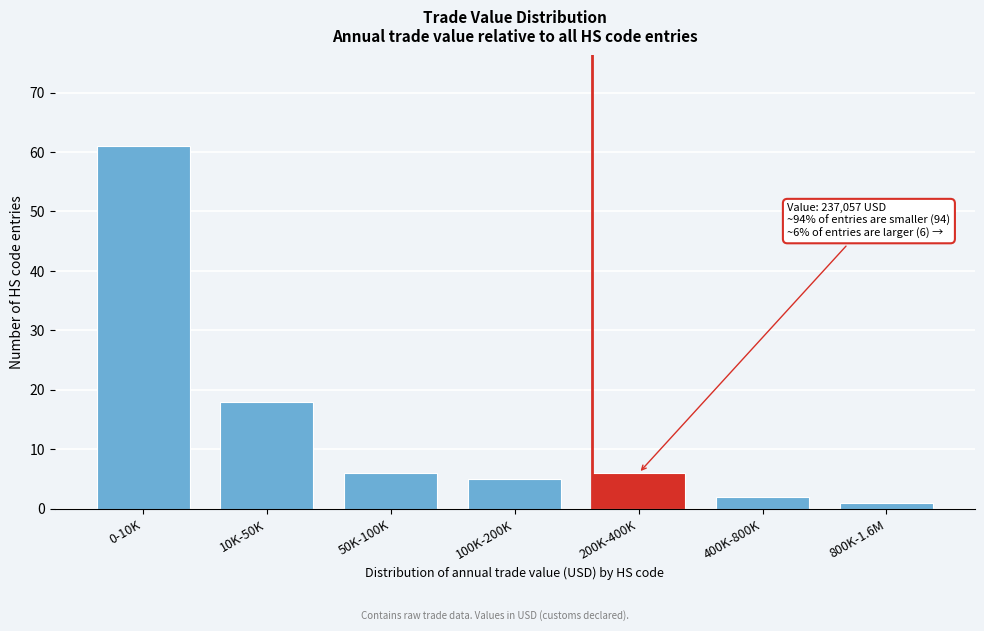

Reading right to left, extract all data points from this chart.

800K-1.6M=1	400K-800K=2	200K-400K=6	100K-200K=5	50K-100K=6	10K-50K=18	0-10K=61